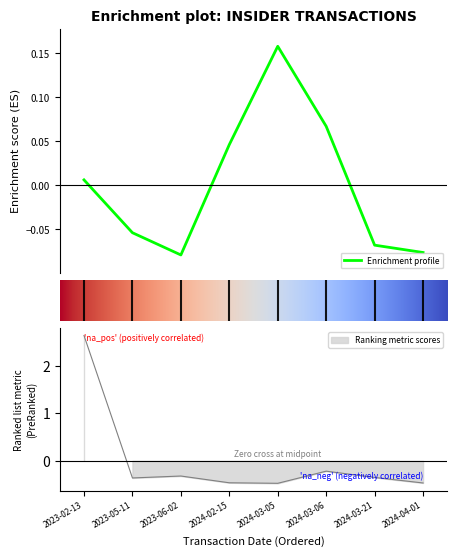

In transactionPricePerShare, how many points are lower than both neighbors (excluding endpoints)?

1